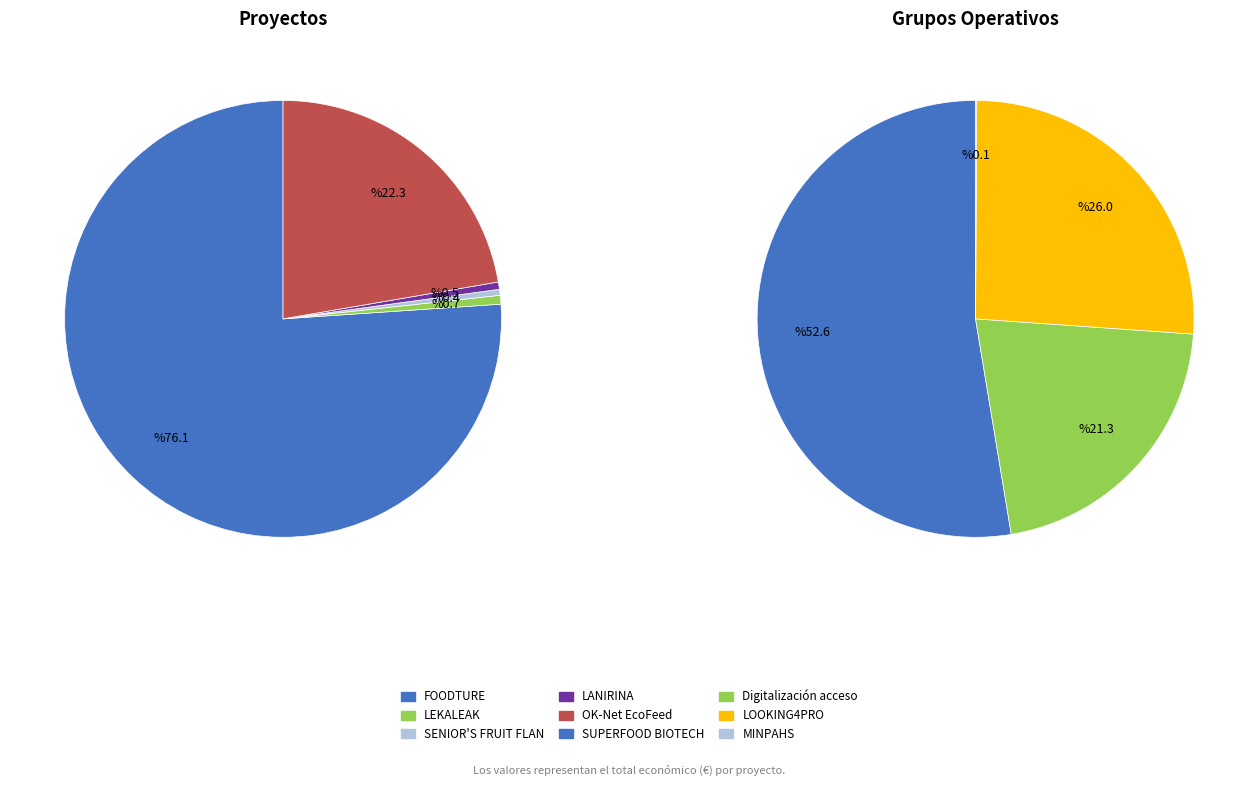

Rank the categories by value from lowest to highest.

MINPAHS, SENIOR'S FRUIT FLAN, LANIRINA, LEKALEAK, Digitalización acceso, LOOKING4PRO, SUPERFOOD BIOTECH, OK-Net EcoFeed, FOODTURE